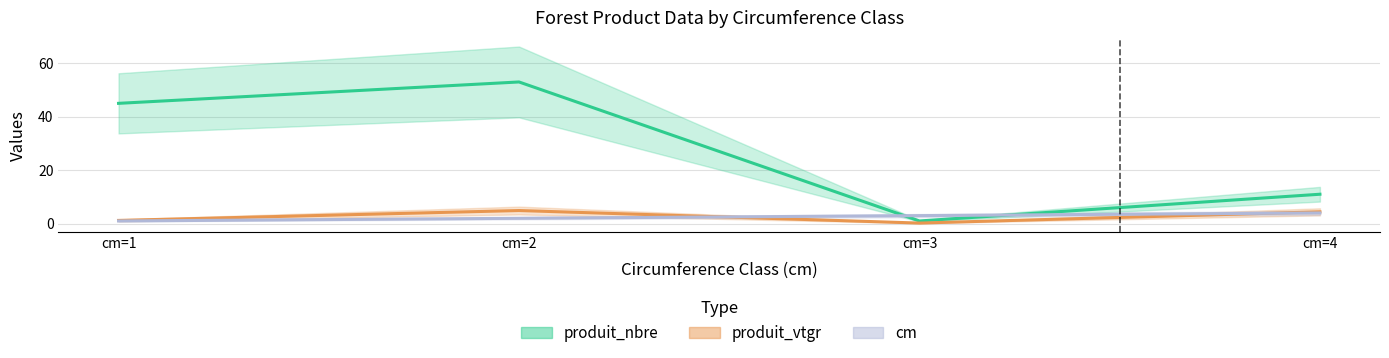

What is the minimum value for produit_nbre?

1.0